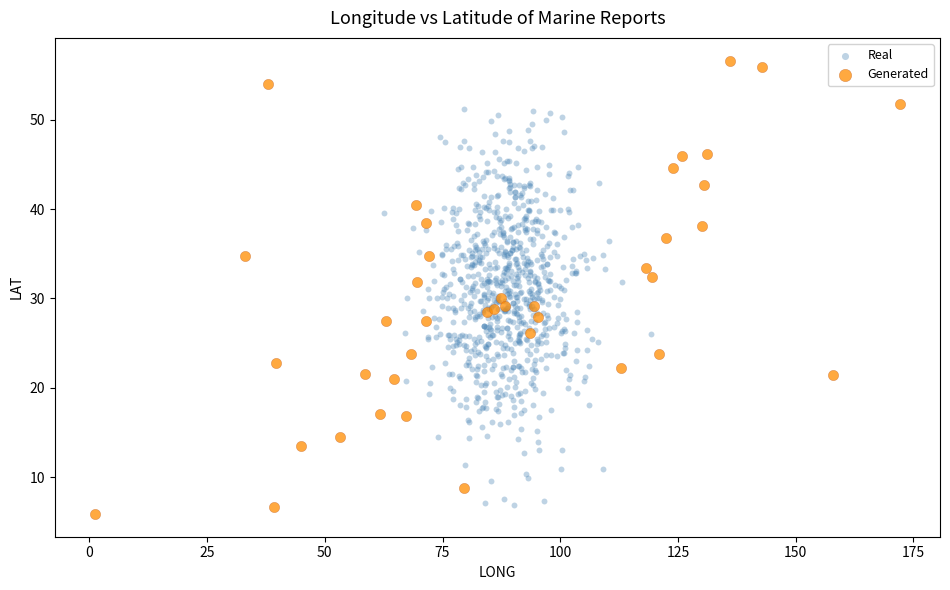

Which series reaches the maximum Y coordinate?

Generated